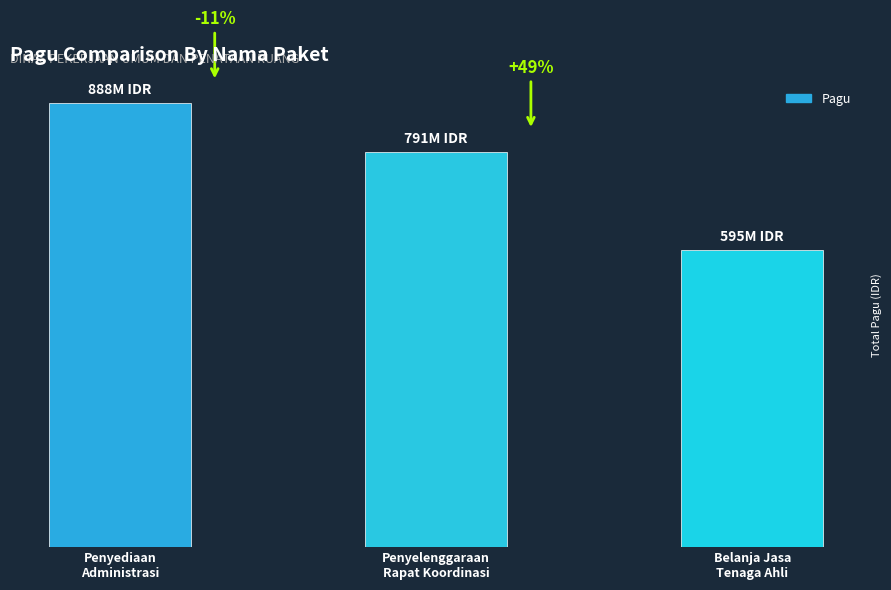

At which label does the data first exceed 790763000?

Penyediaan
Administrasi